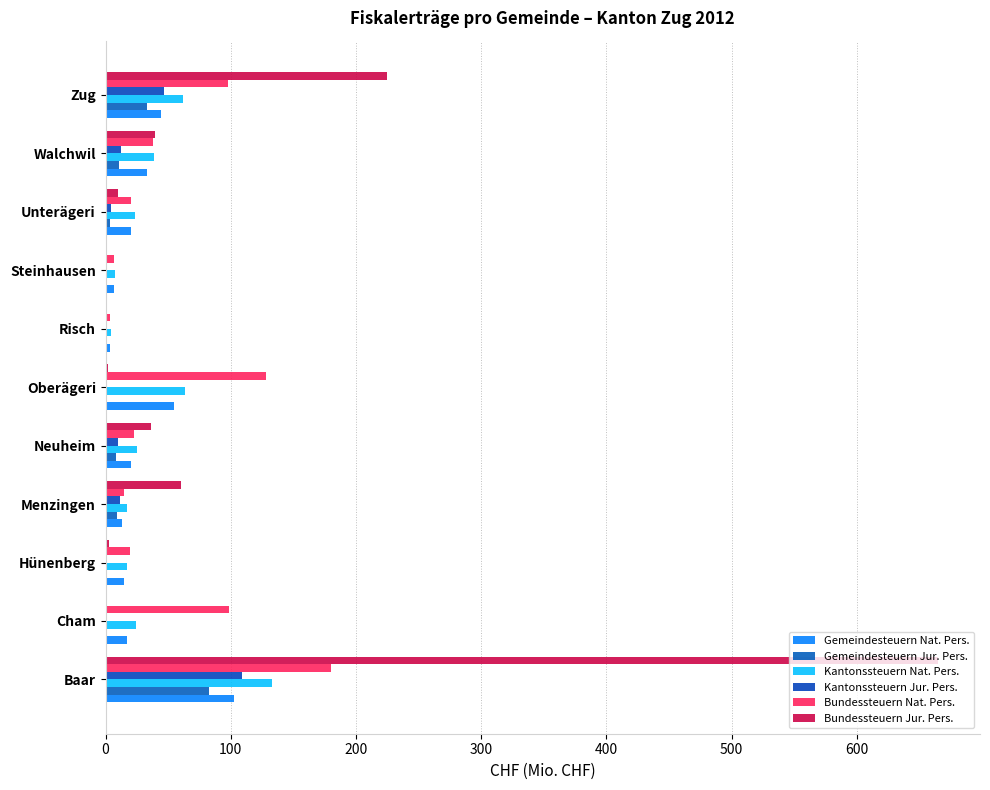

Which category has the highest value in the Gemeindesteuern Nat. Pers. series?

Baar